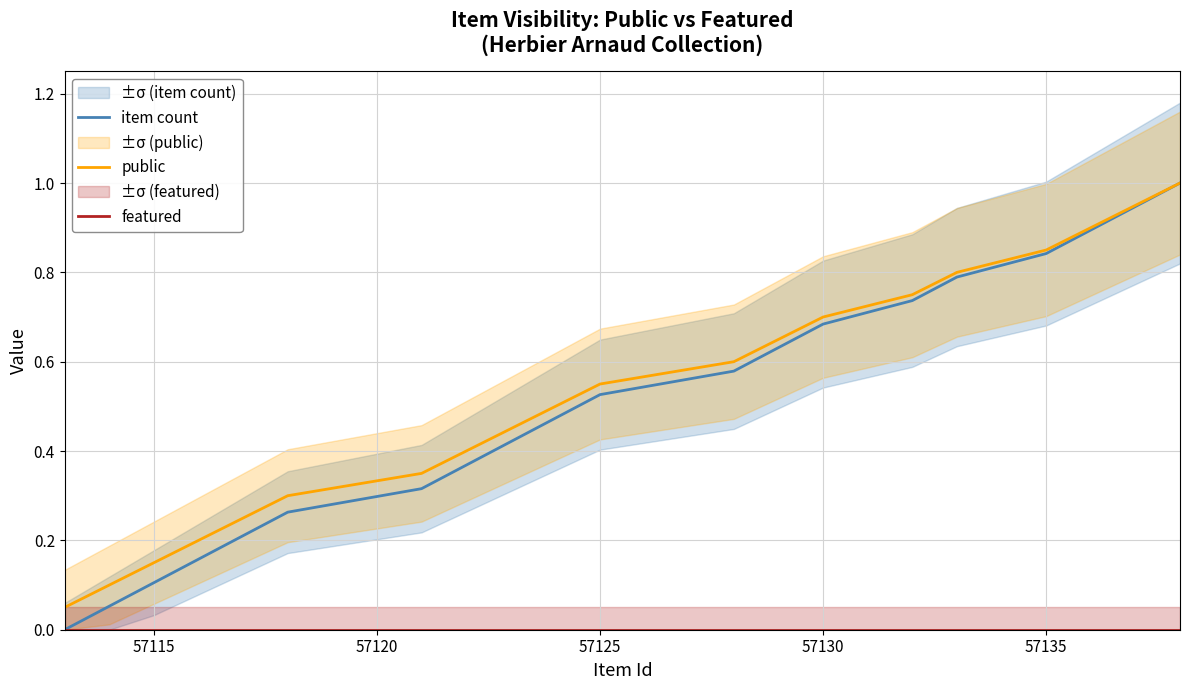

What are all the series names shown in the legend?

item count, public, featured